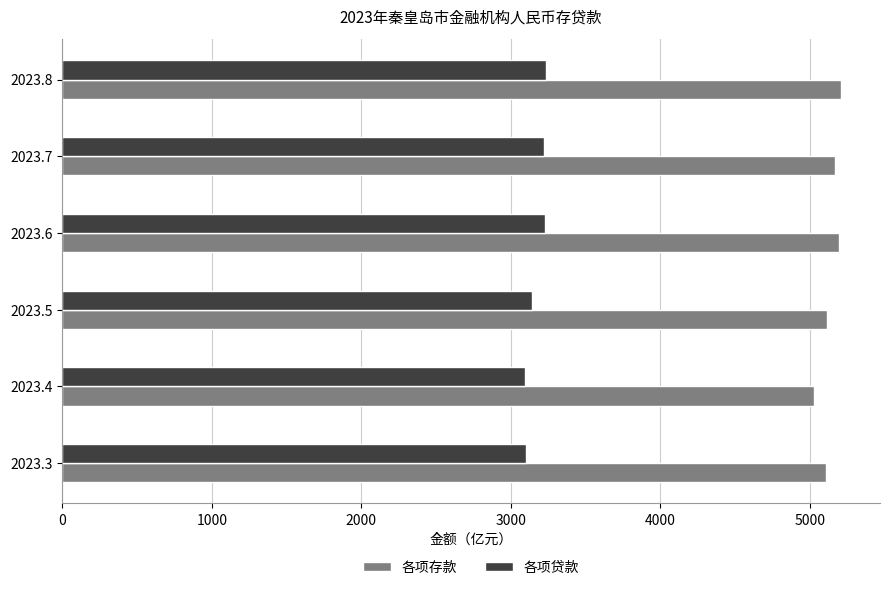

At how many categories does at least one series exceed 4936?

6